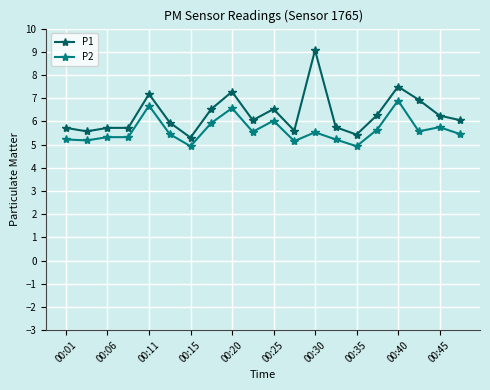

What is the greatest value displayed?

9.1